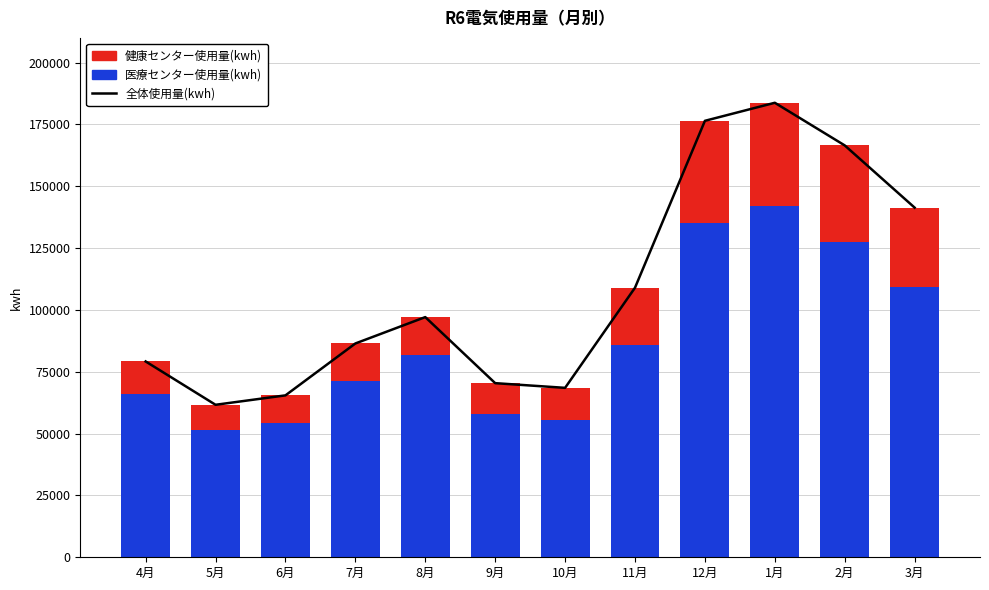

How many categories are shown in the chart?

12